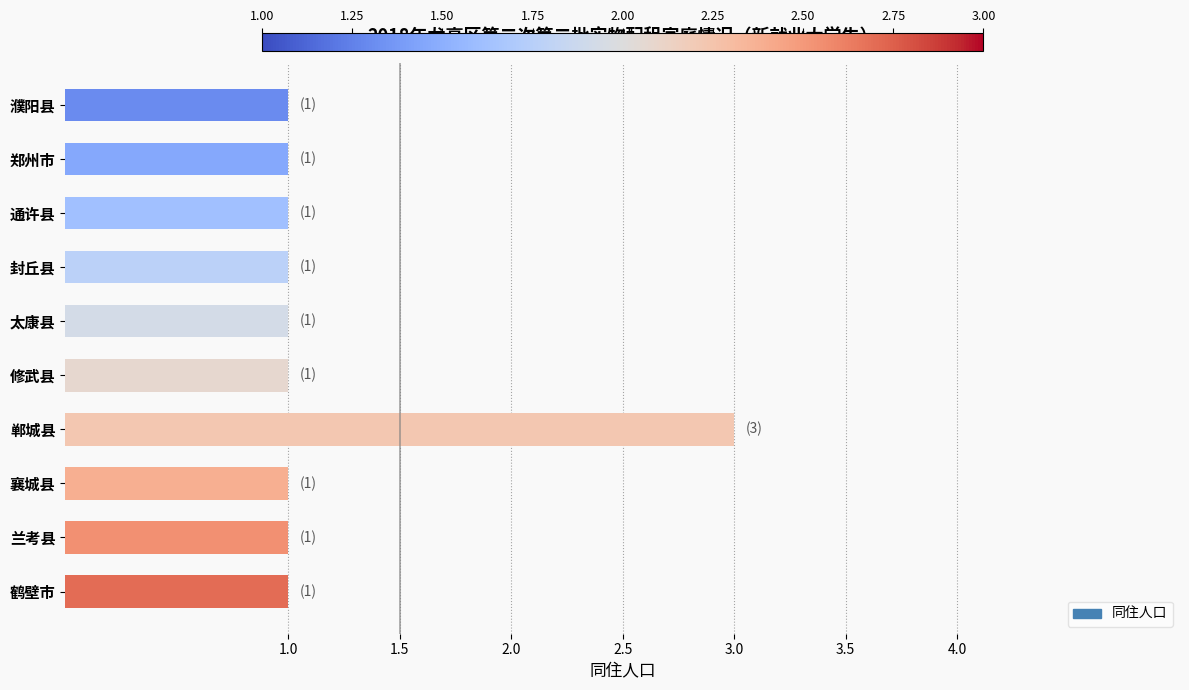

How many bars are there in total?

10